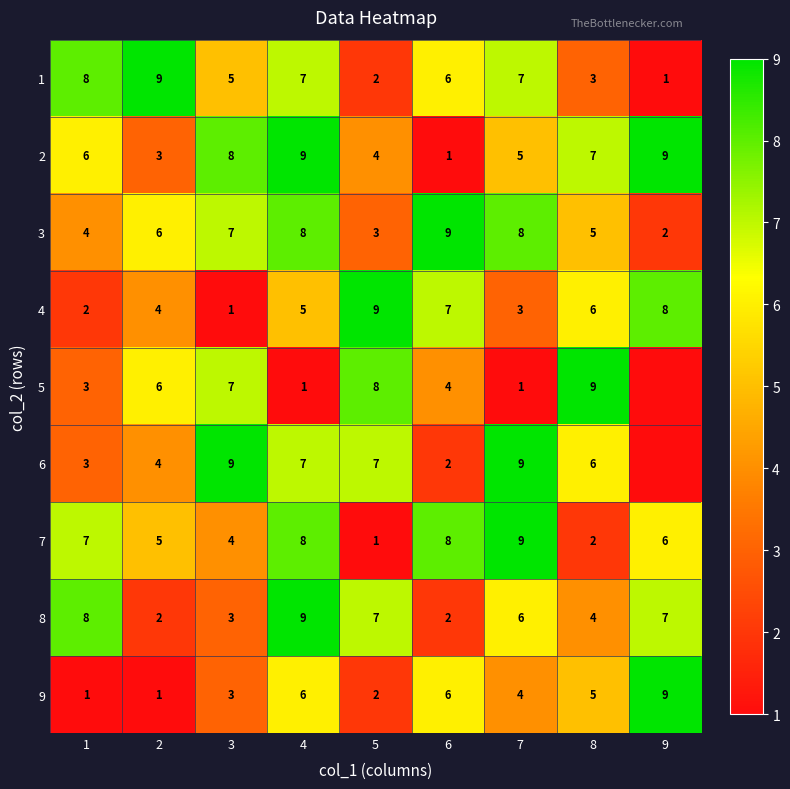

How many data points in 2 are less than 6?

4